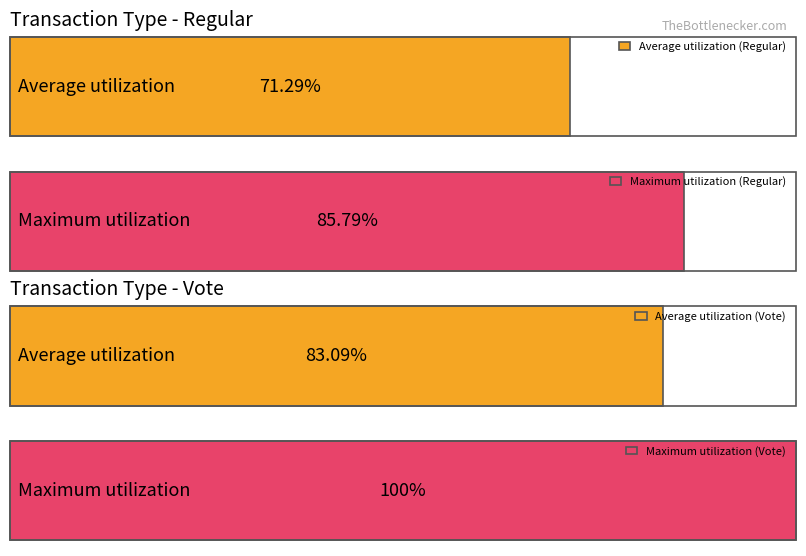

How many groups of bars are there?

4